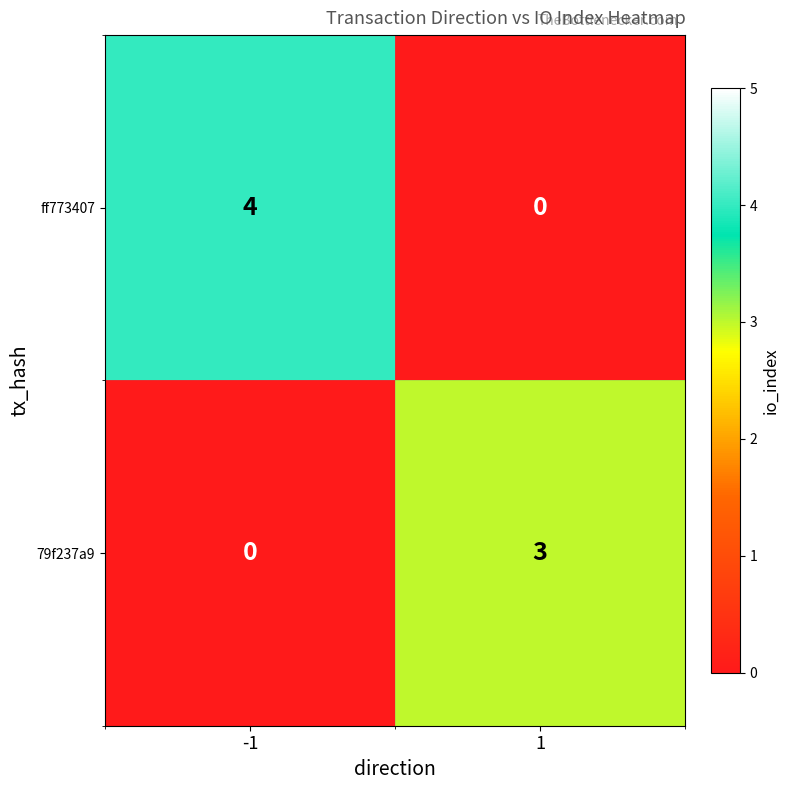

Which series has the largest total across all categories?

ff773407